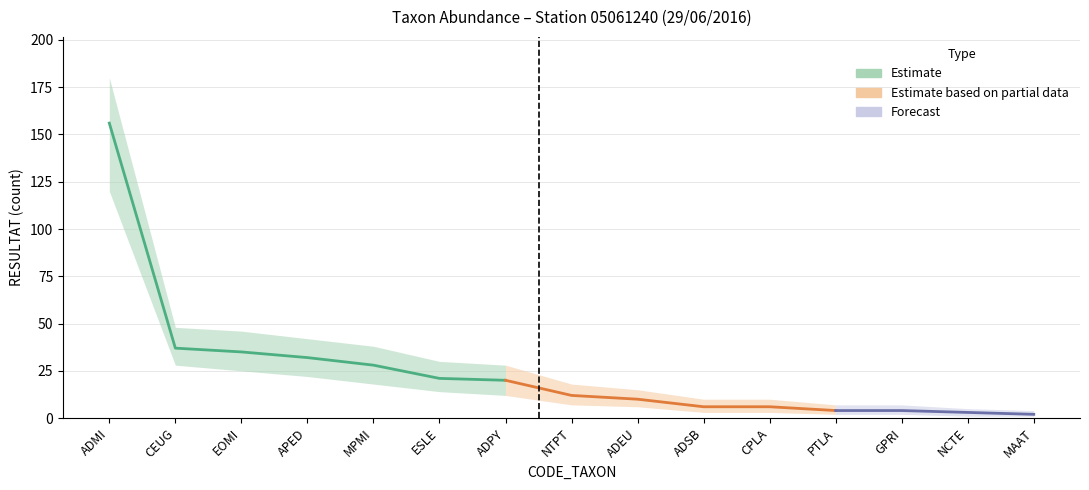

Reading left to right, list all the values displayed in this chart.

Top taxa: 156	37	35	32	28	21	20	12	10	6	6	4	4	3	2
Lower bound: 120	28	25	22	18	14	12	7	6	3	3	2	2	1	1
Upper bound: 180	48	46	42	38	30	28	18	15	10	10	7	7	5	4